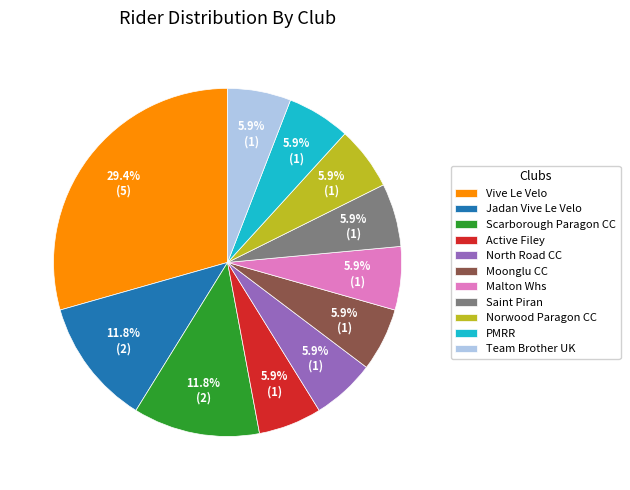

How many slices are in this pie chart?

11